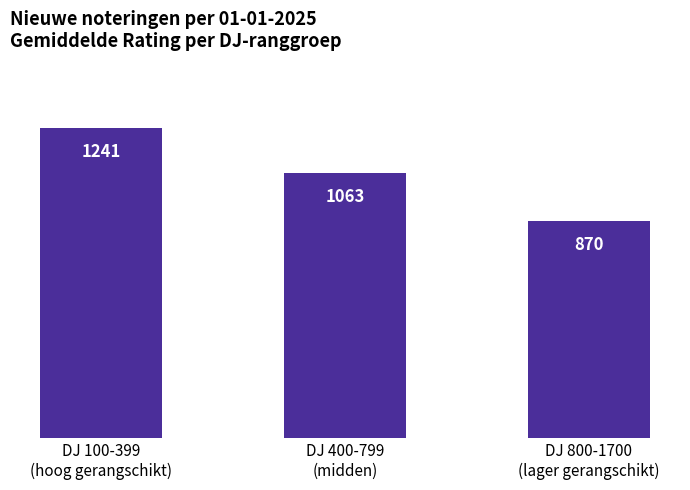

Approximately how many times larger is the value at DJ 800-1700
(lager gerangschikt) compared to DJ 400-799
(midden)?

0.8